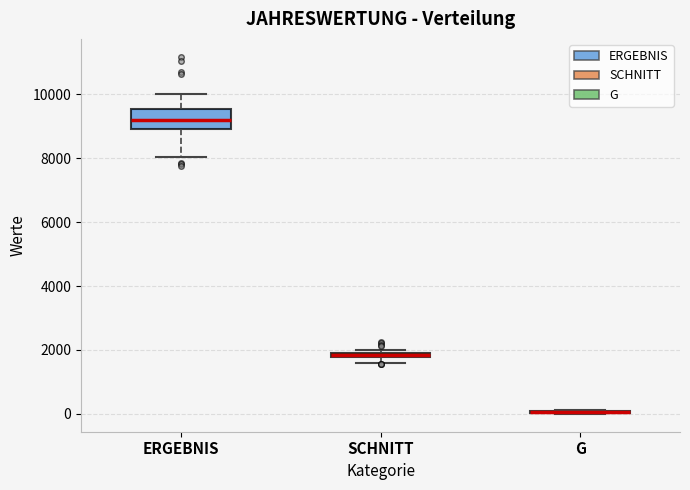

Comparing the boxes themselves (not the whiskers), which one is the tallest?

ERGEBNIS